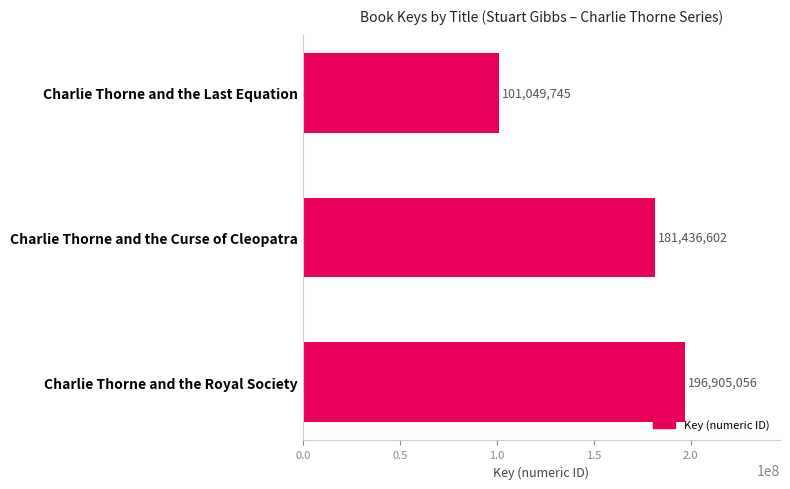

Are the bars horizontal?

Yes